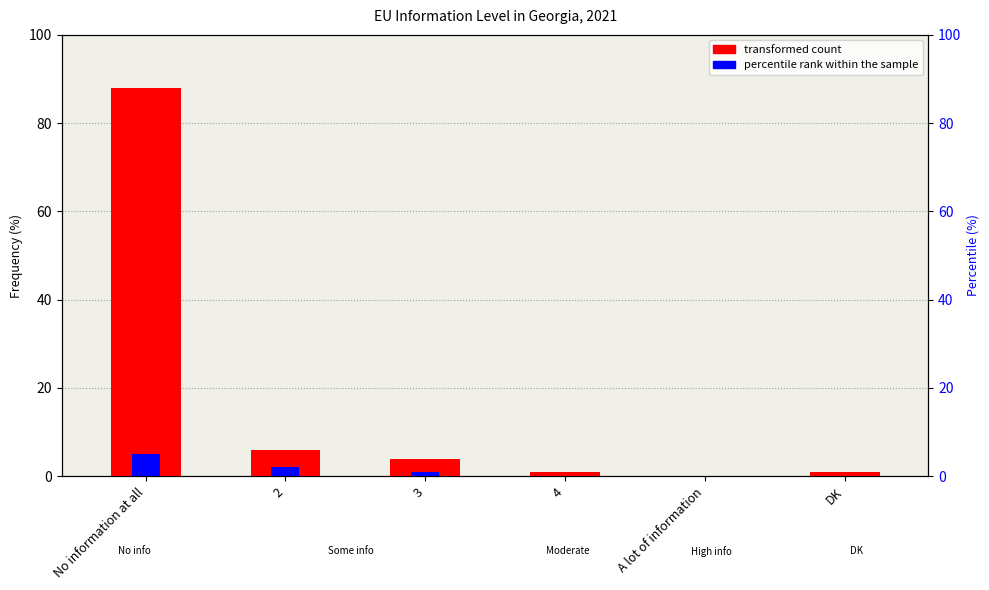

What are all the series names shown in the legend?

transformed count, percentile rank within the sample